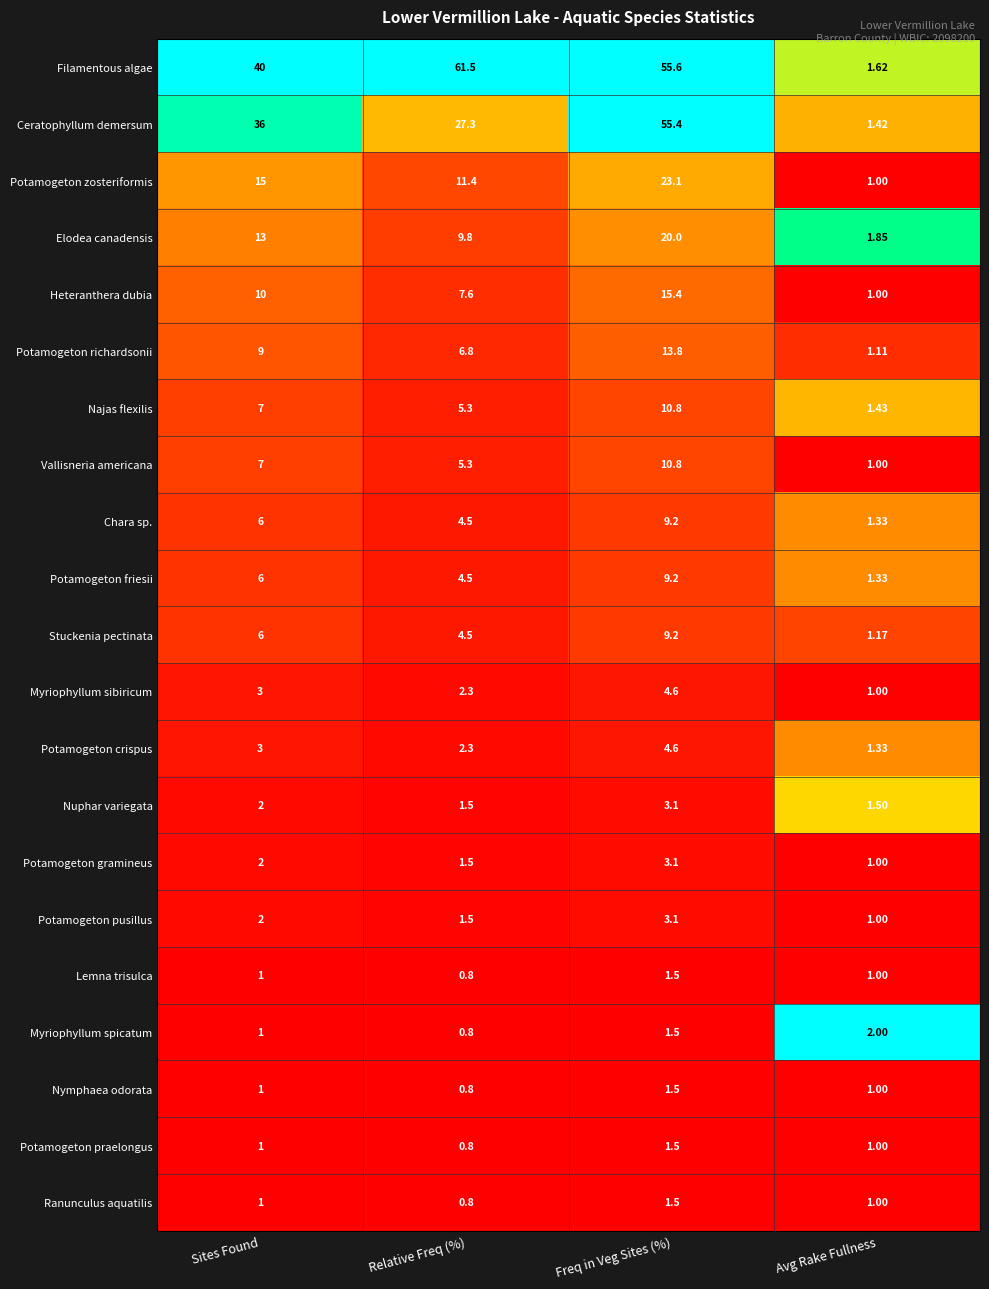

Between Sites Found and Avg Rake Fullness, which series saw the biggest shift?

Filamentous algae